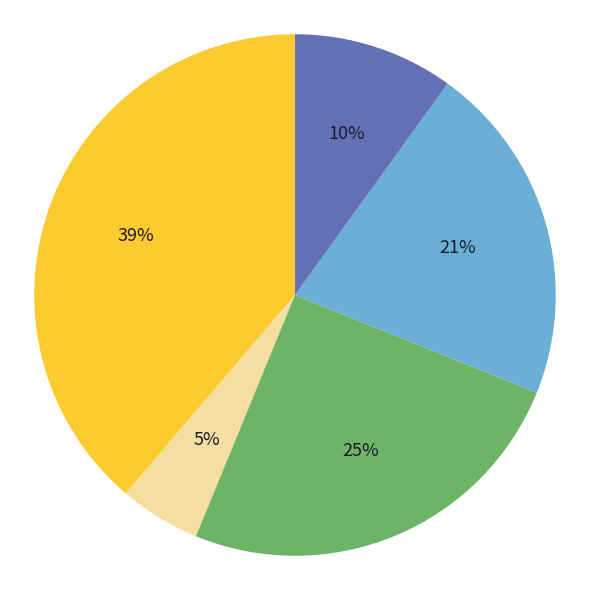

Does any single category account for the majority?

No